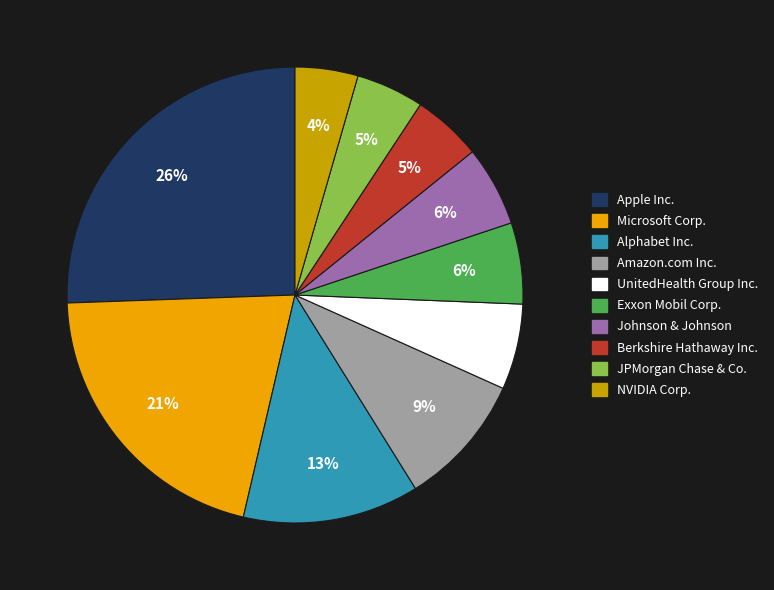

True or false: Microsoft Corp. accounts for 8% of the total.

False